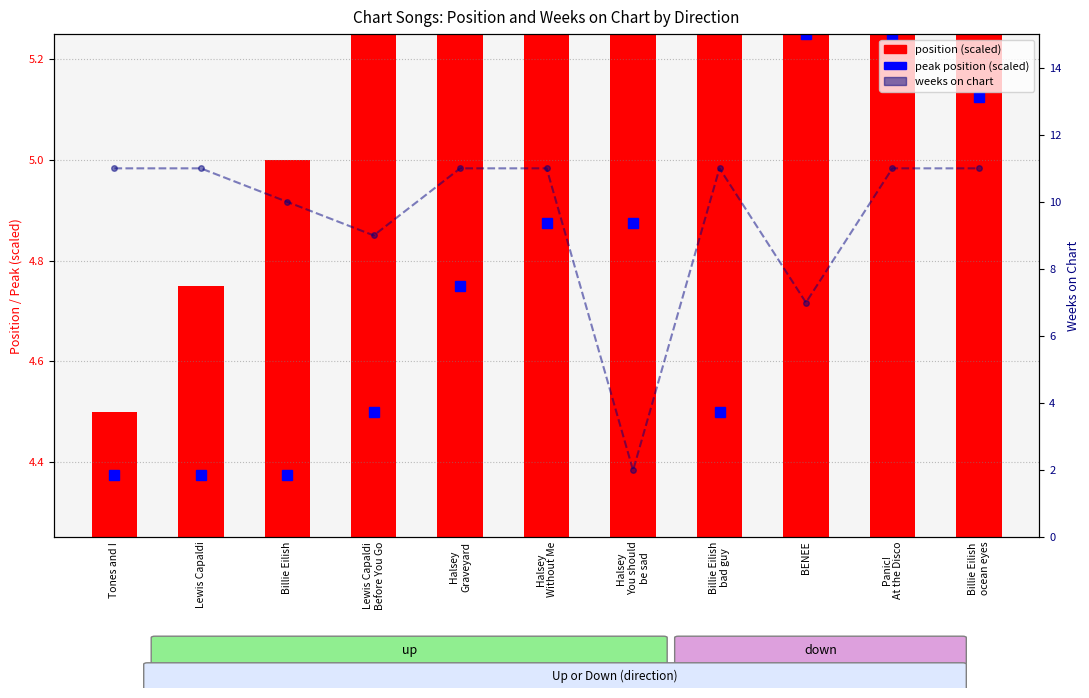

Reading left to right, extract all data points from this chart.

Tones and I=11	Lewis Capaldi=11	Billie Eilish=10	Lewis Capaldi
Before You Go=9	Halsey
Graveyard=11	Halsey
Without Me=11	Halsey
You should
be sad=2	Billie Eilish
bad guy=11	BENEE=7	Panic!
At the Disco=11	Billie Eilish
ocean eyes=11